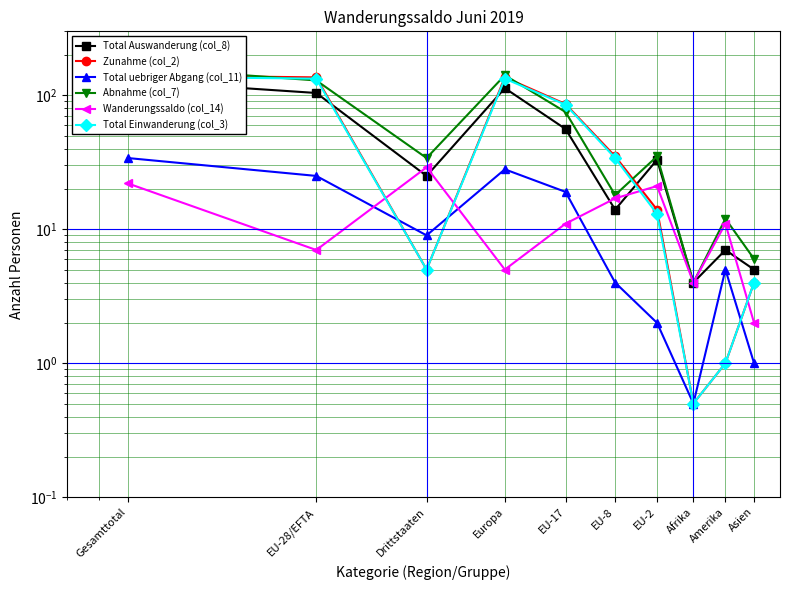

What is the average value of the Total Auswanderung (col_8) series?

49.0